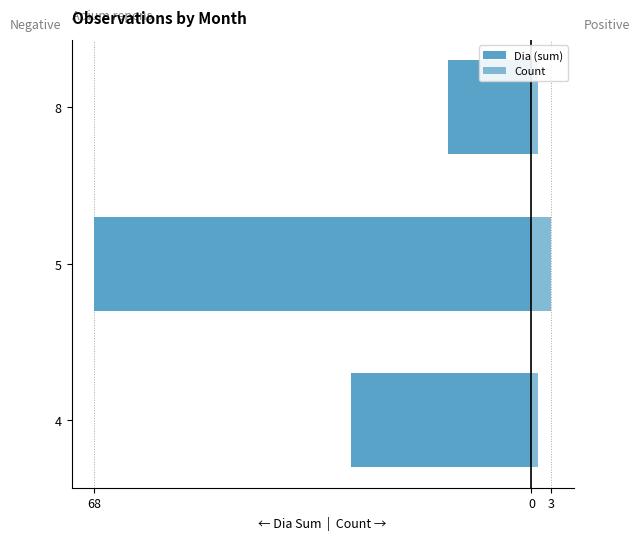

What is the average value of the Dia (sum) series?

-36